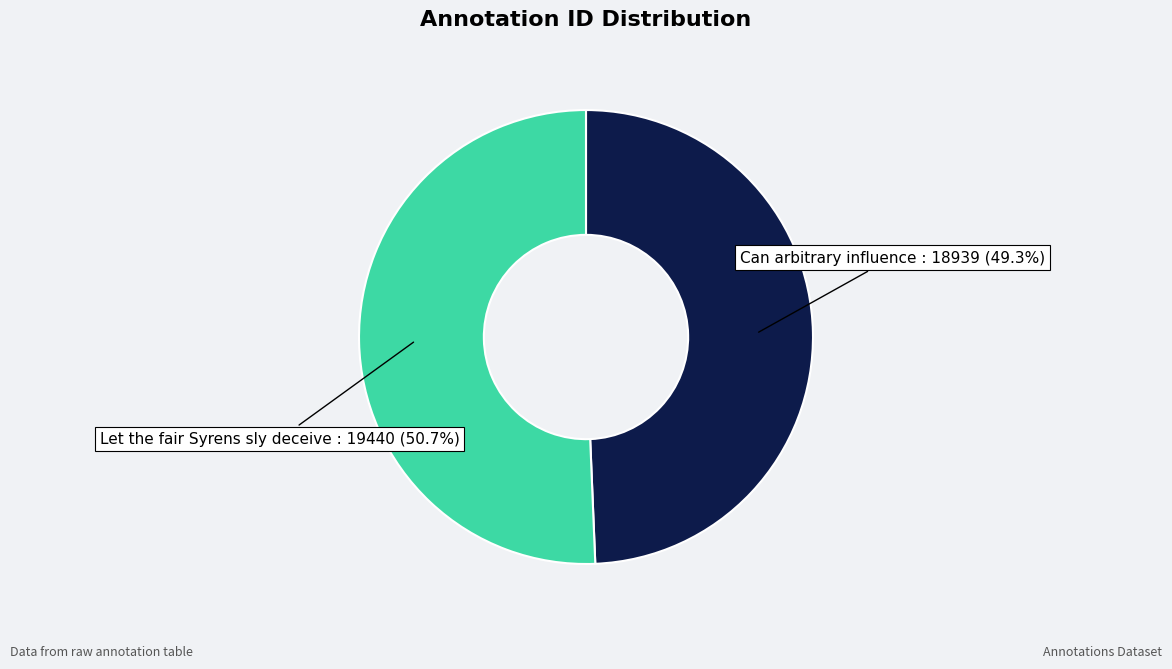

To the nearest percent, what is the difference between the largest and smallest slice percentages?

1%